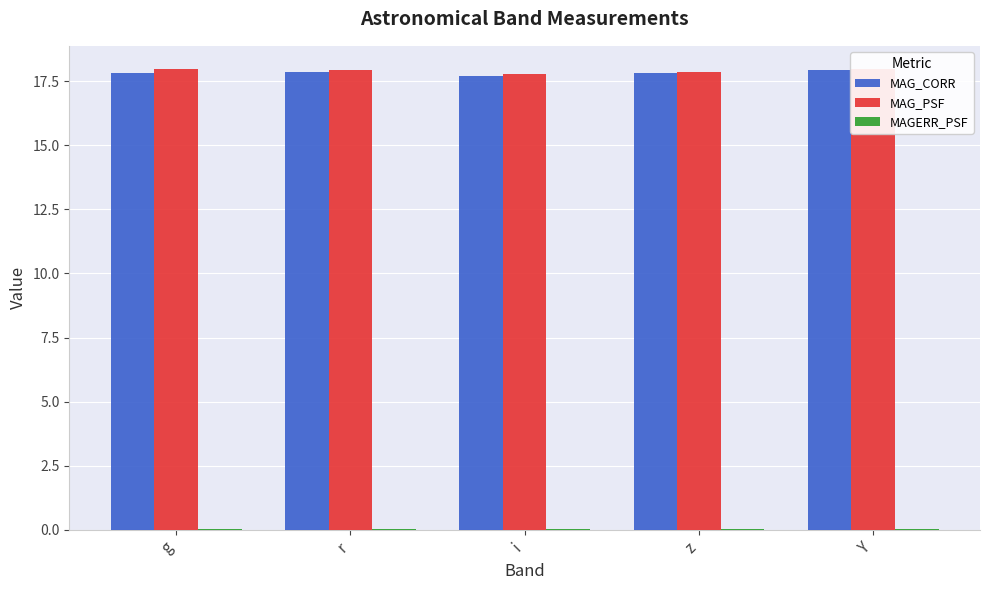

Which series changed the most between i and z?

MAG_CORR